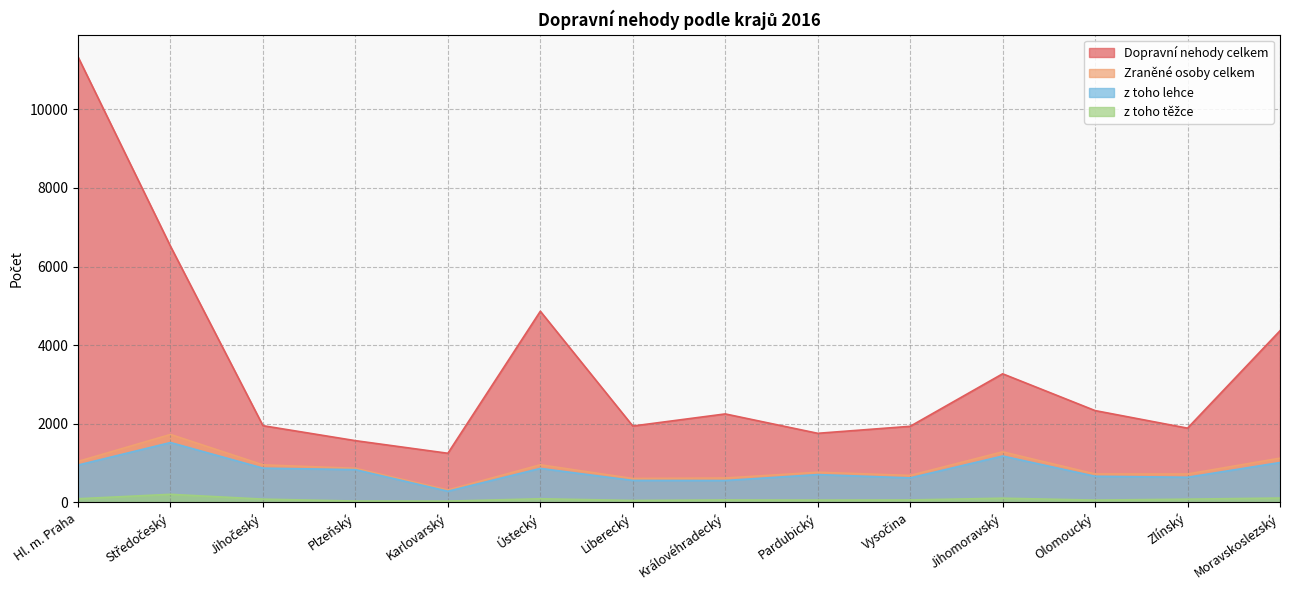

What is the difference between the maximum and minimum values in the Dopravní nehody celkem series?

10082